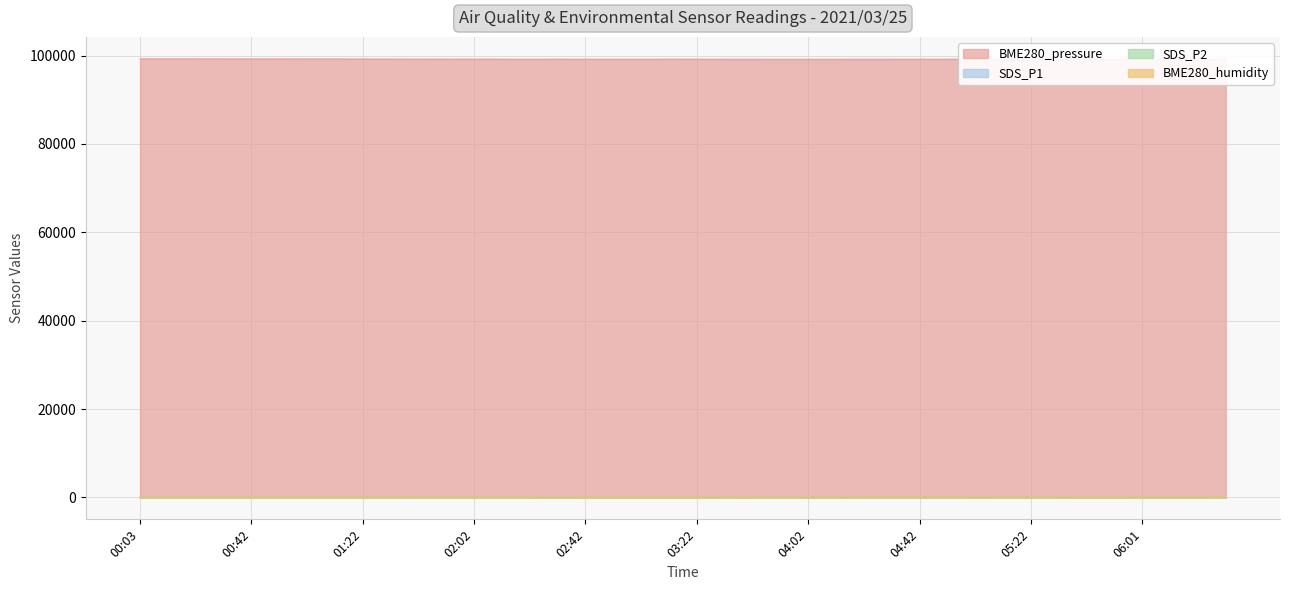

What are all the series names shown in the legend?

BME280_pressure, SDS_P1, SDS_P2, BME280_humidity